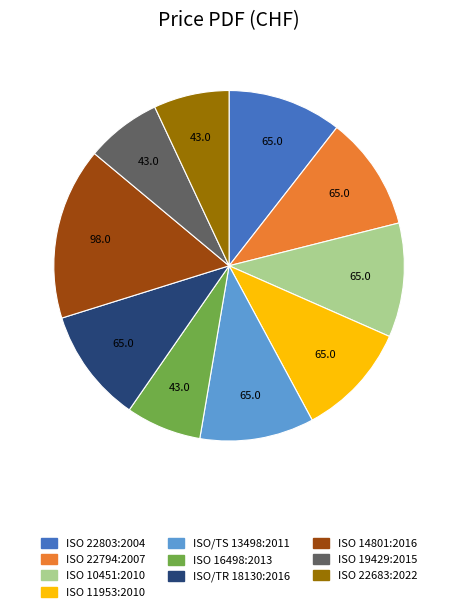

Which slice is the largest?

ISO 14801:2016